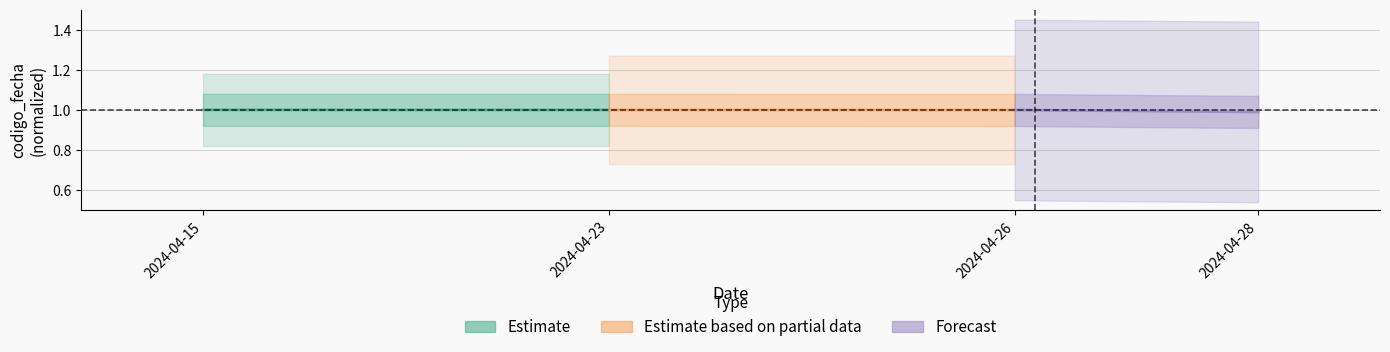

True or false: Estimate based on partial data has a value of 1.5 at 2024-04-26.

False